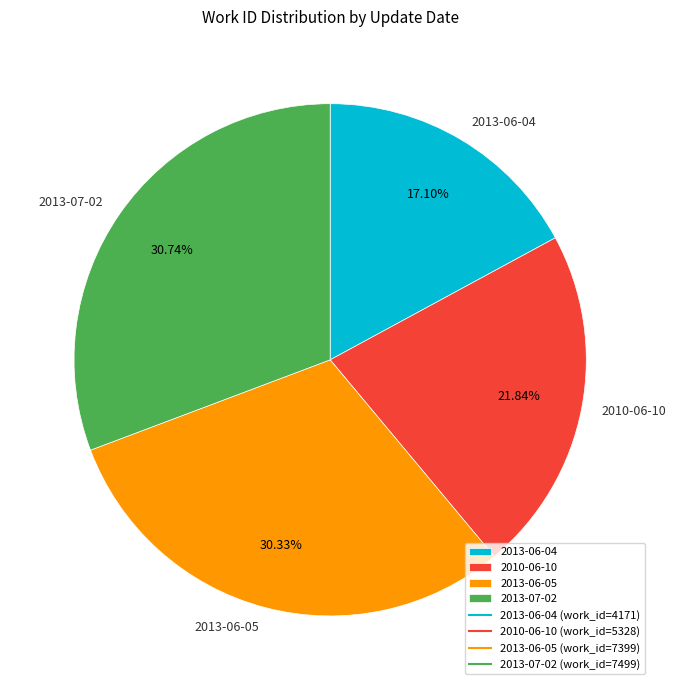

Is 2010-06-10 the majority of the pie?

No